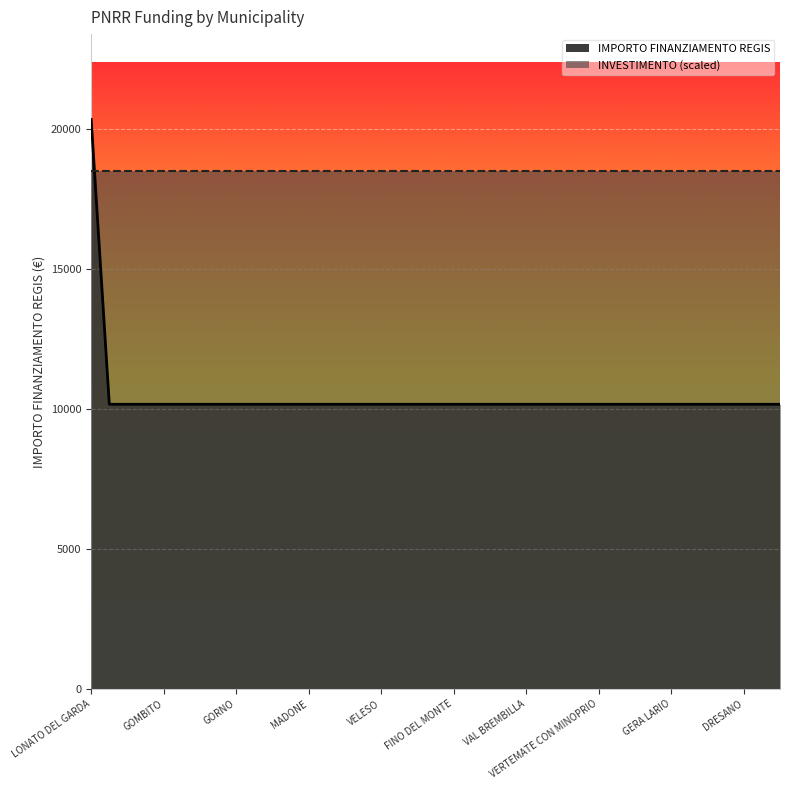

What position from the right is VAL BREMBILLA?

15